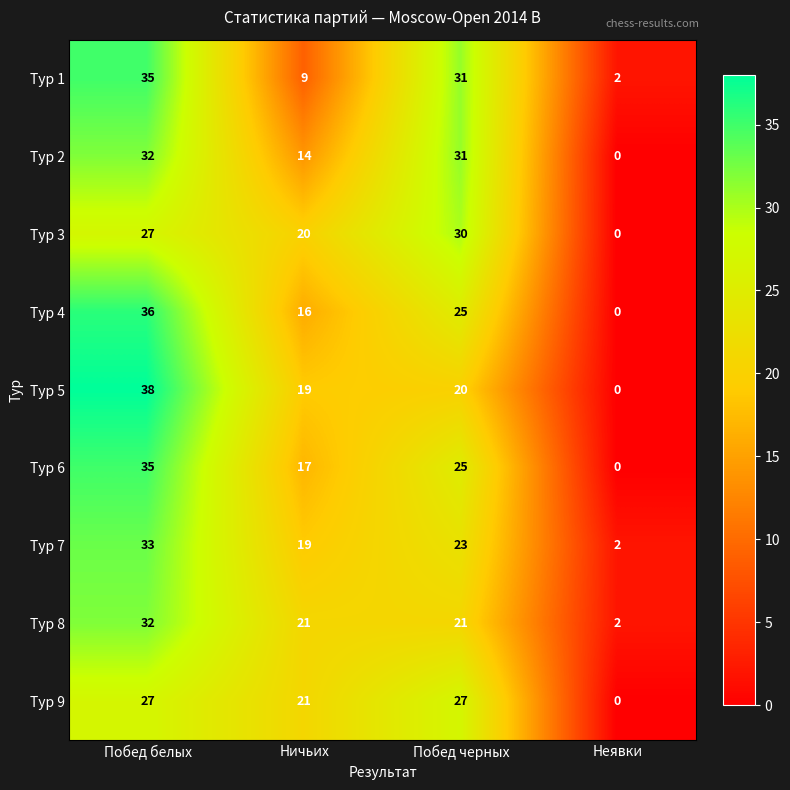

Is the value of Тур 1 at Побед черных greater than the value of Тур 2 at Ничьих?

Yes